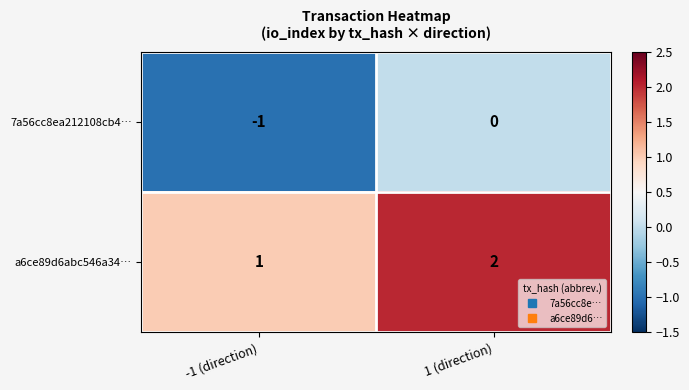

Rank the series by their average value, from lowest to highest.

7a56cc8ea212108cb4…, a6ce89d6abc546a34…